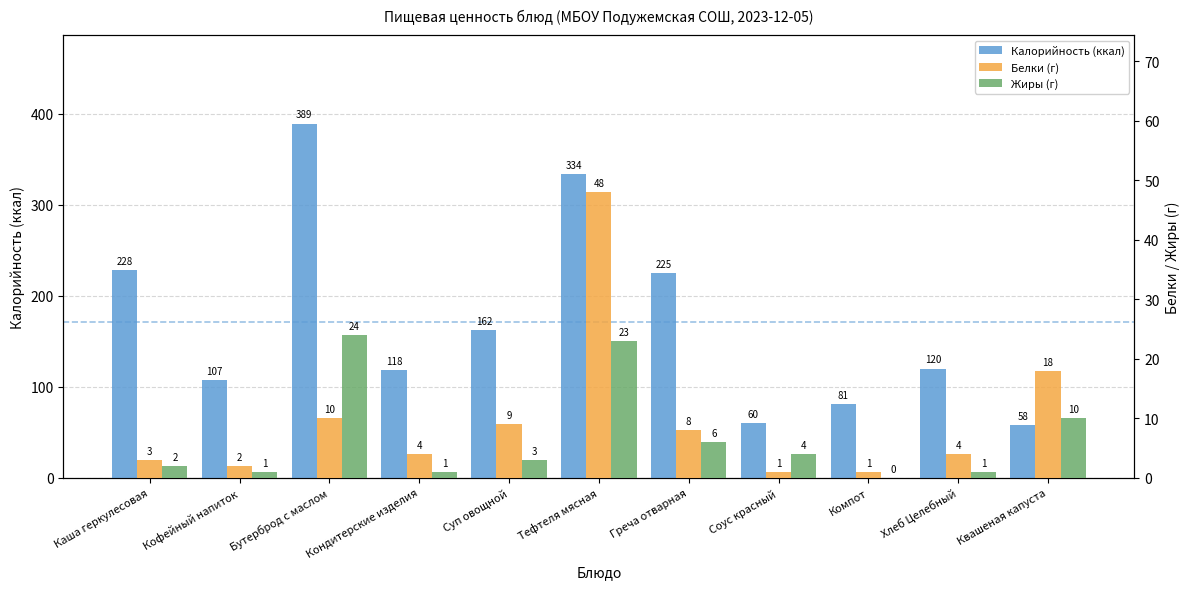

What is the approximate value of Белки (г) at Бутерброд с маслом, to the nearest 10?

10